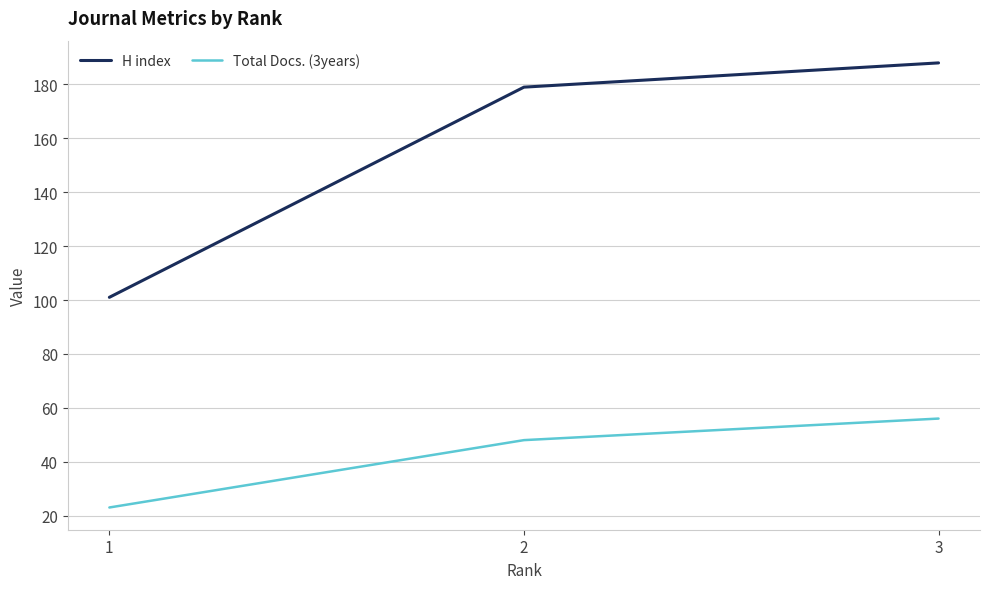

What is the difference between the maximum and minimum values in the H index series?

87